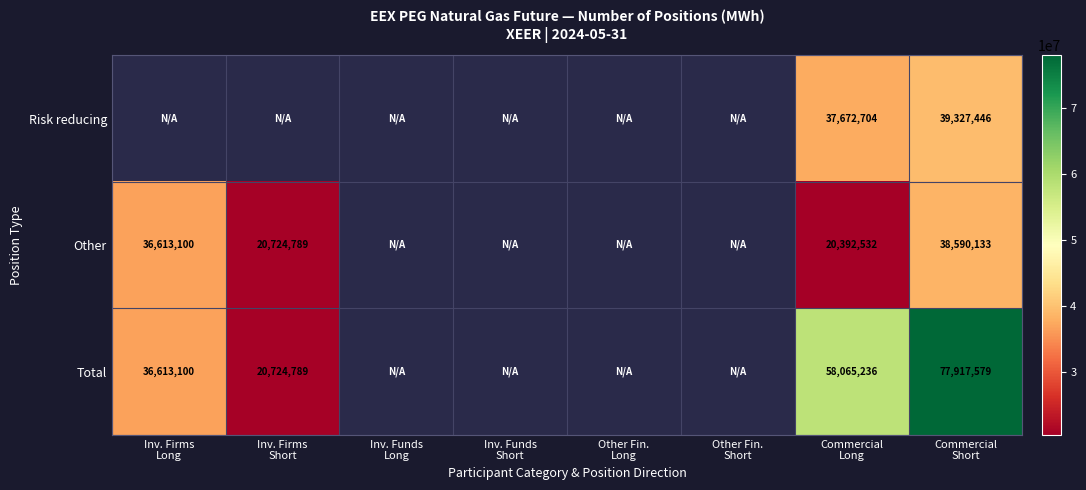

Which category has the lowest value in the Other series?

Commercial Long